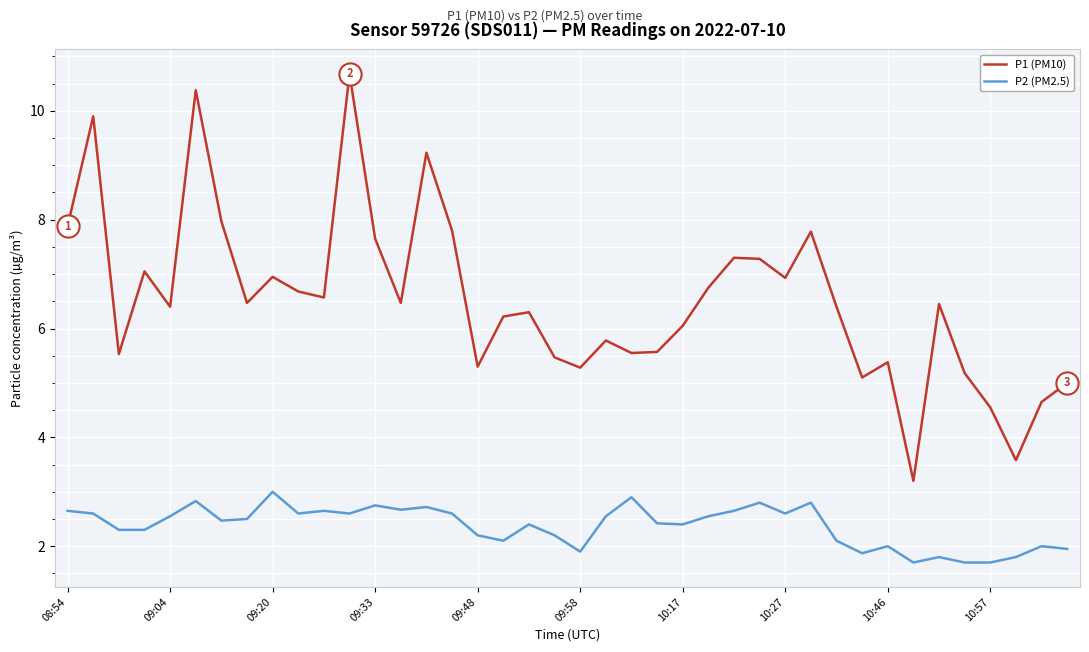

Which series has the largest total across all categories?

P1 (PM10)